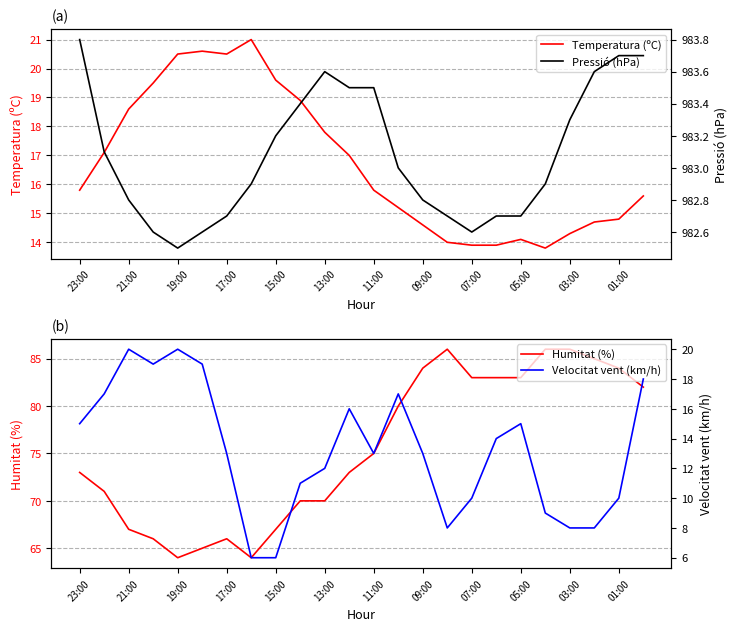

At which category is the sum across all series the highest?

23